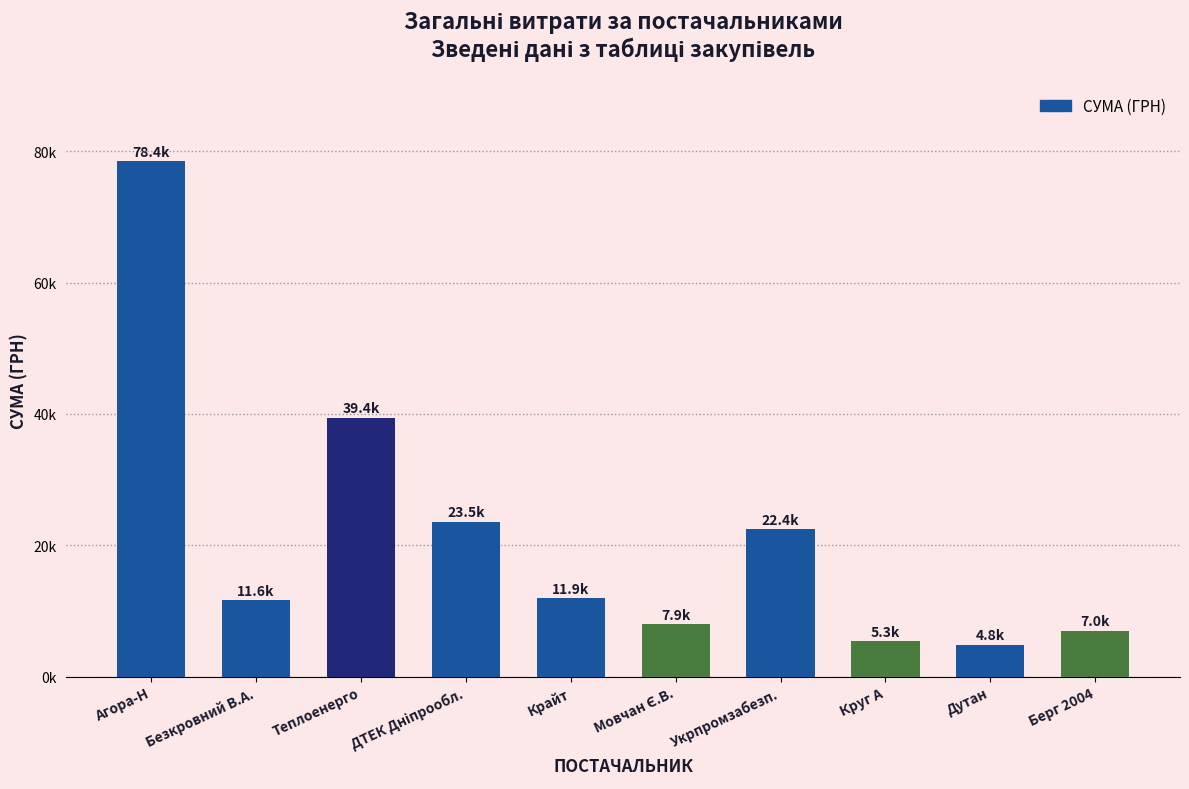

Between Дутан and Безкровний В.А., which is larger?

Безкровний В.А.